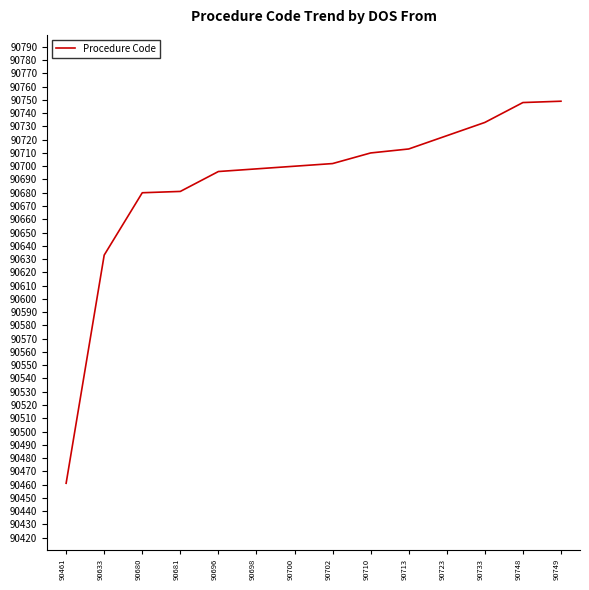

Does the chart display data point markers on the line(s)?

No